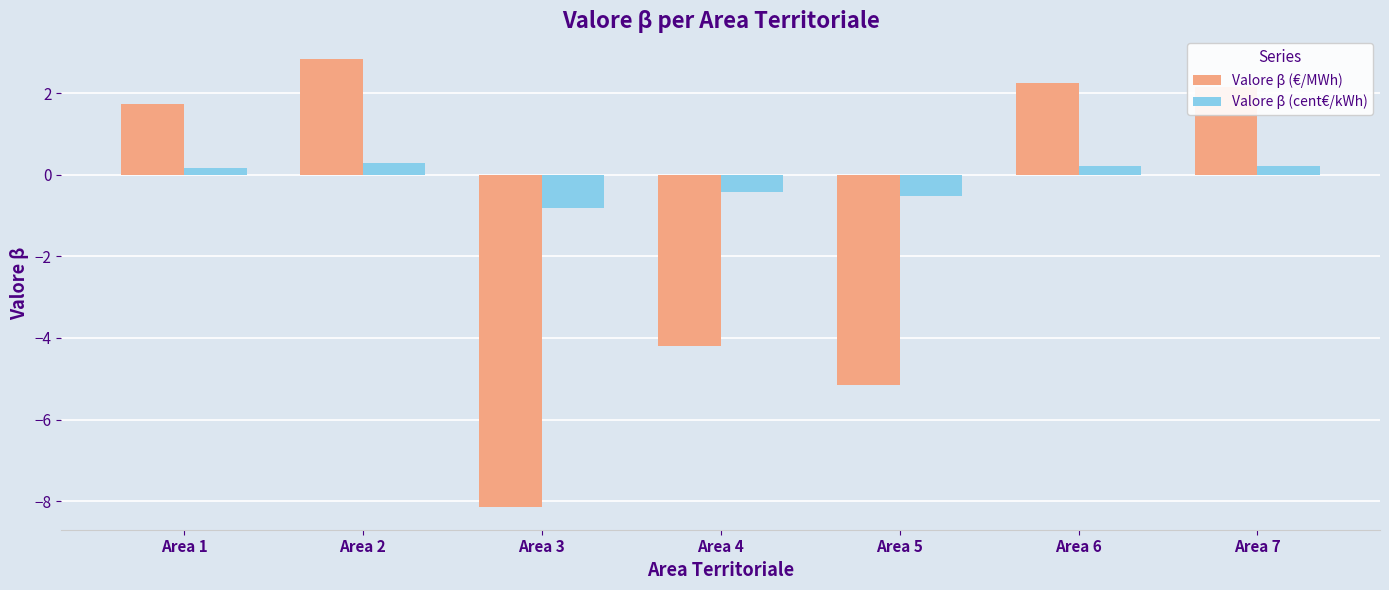

What is the value of the Valore β (cent€/kWh) bar at the 6th from the left?

0.2